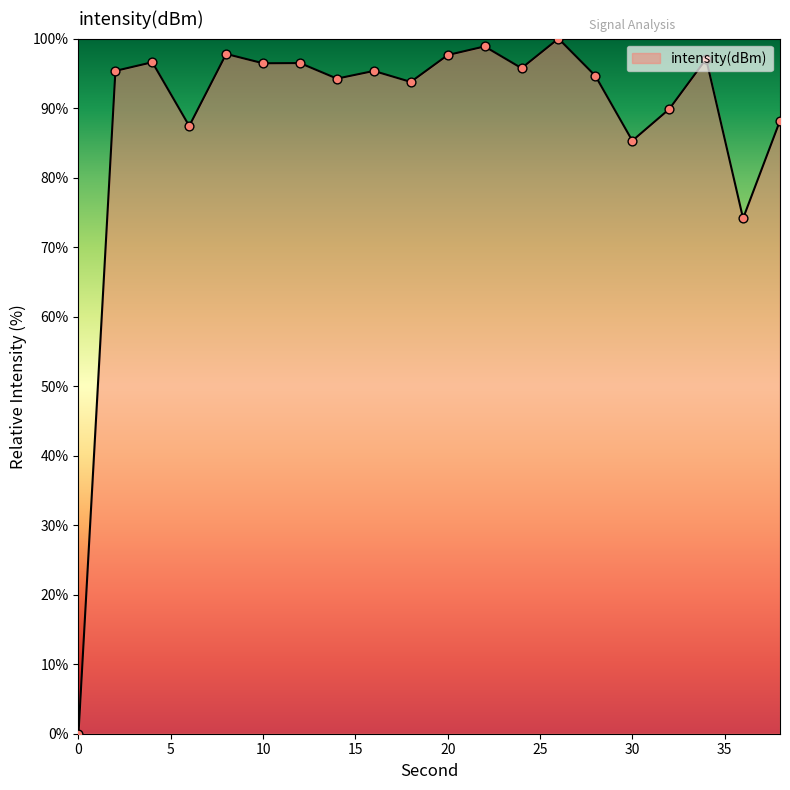

What is the difference between the maximum and minimum values?

100.0